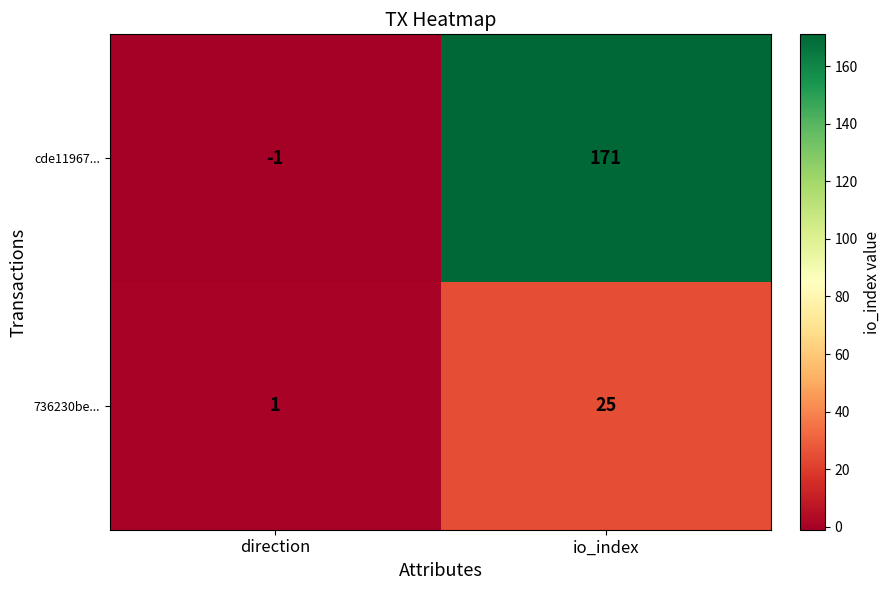

Is it true that 736230be... equals 2 at direction?

False